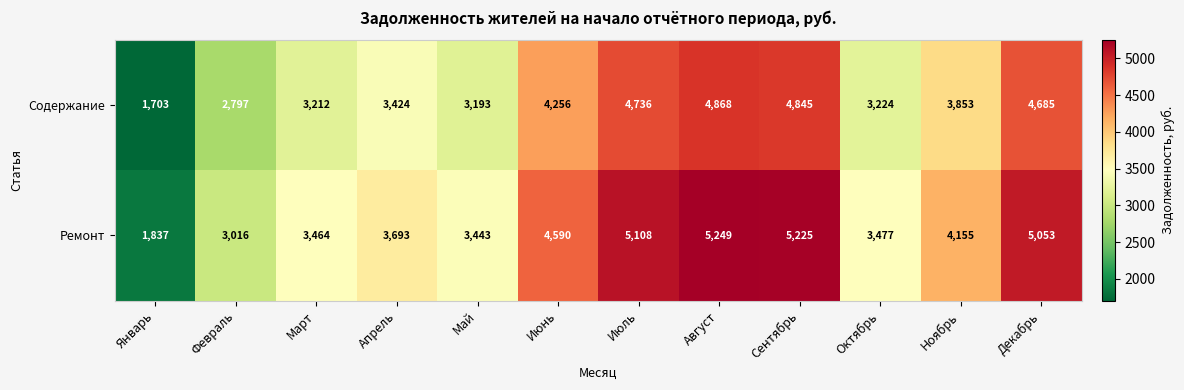

Reading left to right, transcribe all the data shown in this chart.

Содержание: Январь=1703	Февраль=2797	Март=3212	Апрель=3424	Май=3193	Июнь=4256	Июль=4736	Август=4868	Сентябрь=4845	Октябрь=3224	Ноябрь=3853	Декабрь=4685
Ремонт: Январь=1837	Февраль=3016	Март=3464	Апрель=3693	Май=3443	Июнь=4590	Июль=5108	Август=5249	Сентябрь=5225	Октябрь=3477	Ноябрь=4155	Декабрь=5053